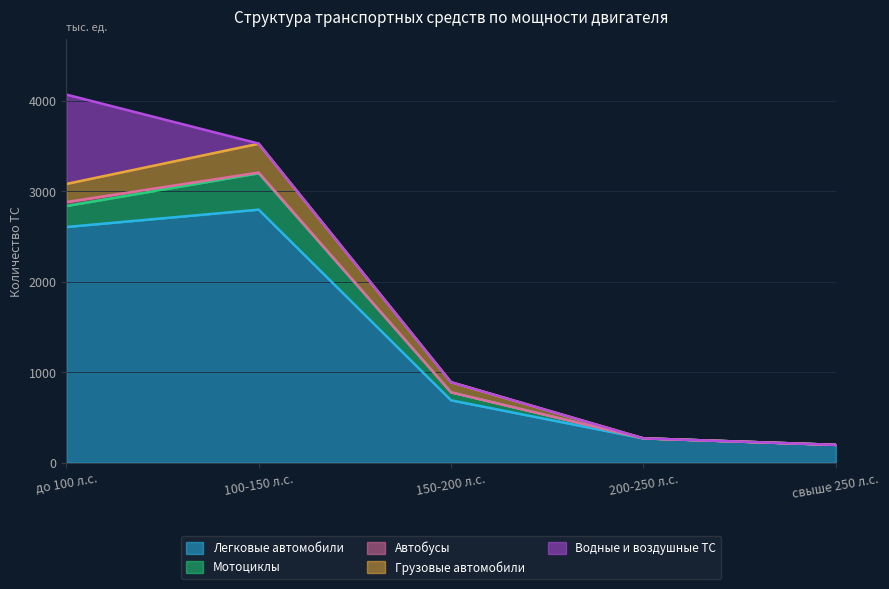

Rank the categories by Грузовые автомобили value from highest to lowest.

100-150 л.с., до 100 л.с., 150-200 л.с., 200-250 л.с., свыше 250 л.с.